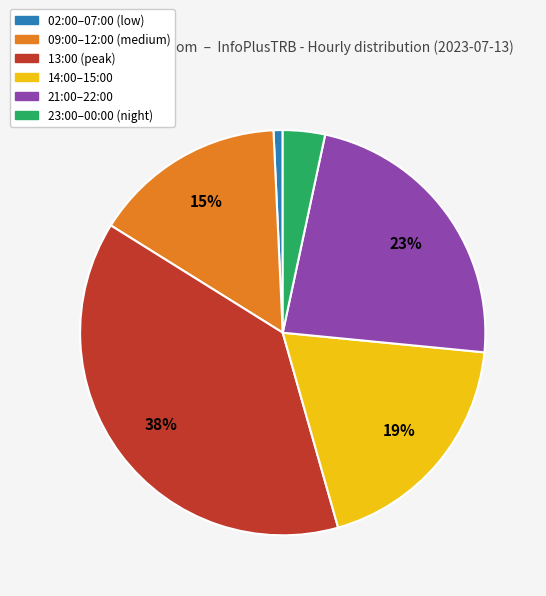

Does any single category account for the majority?

No